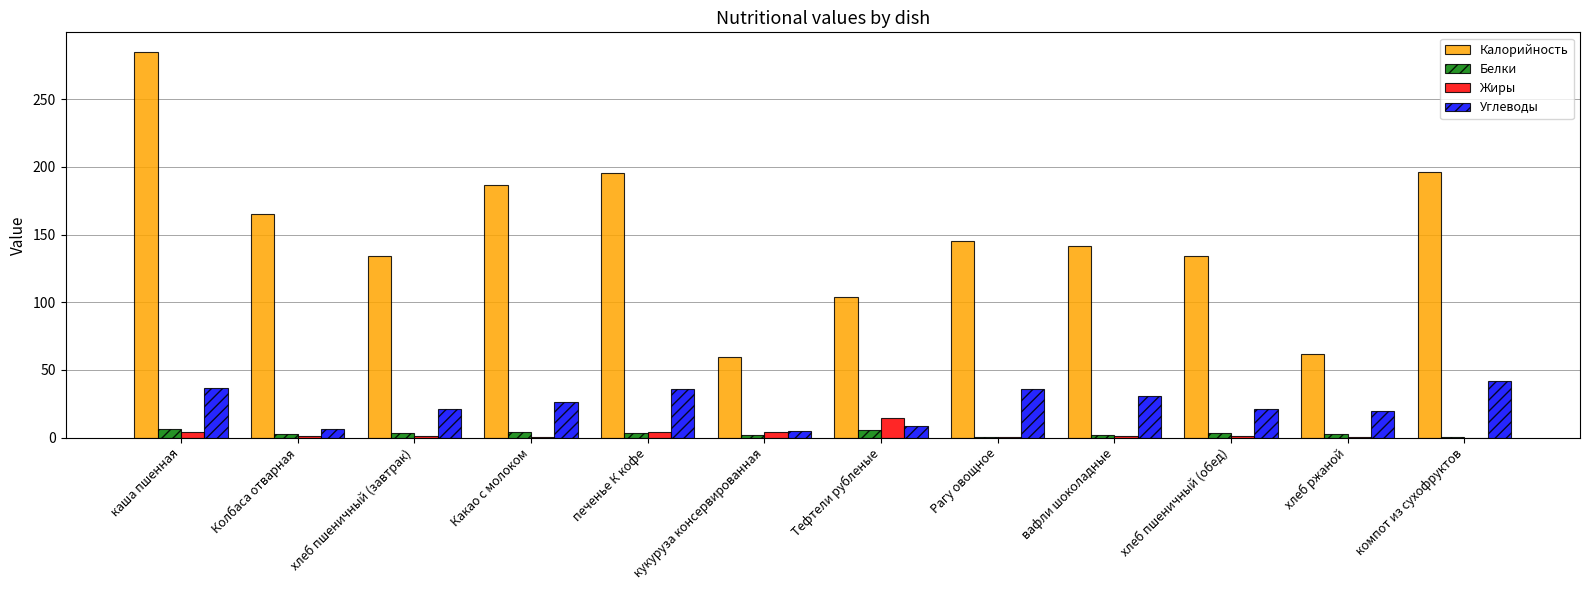

Is the value of Калорийность at Какао с молоком greater than the value of Углеводы at хлеб ржаной?

Yes